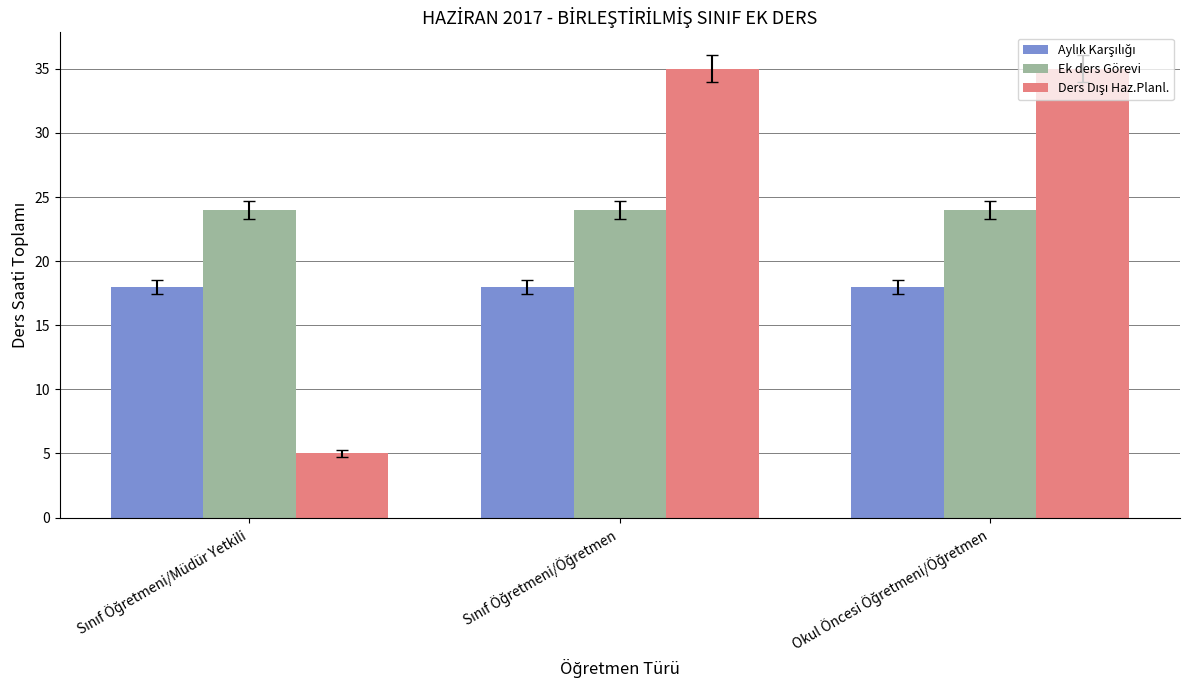

At how many categories does at least one series exceed 9?

3